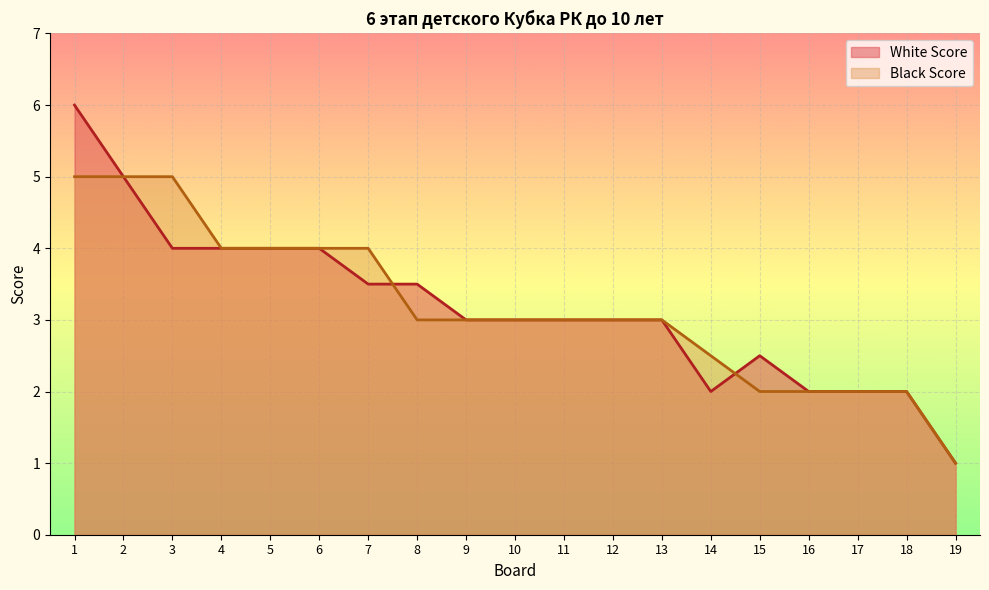

What is the total value across all series at 4?

8.0